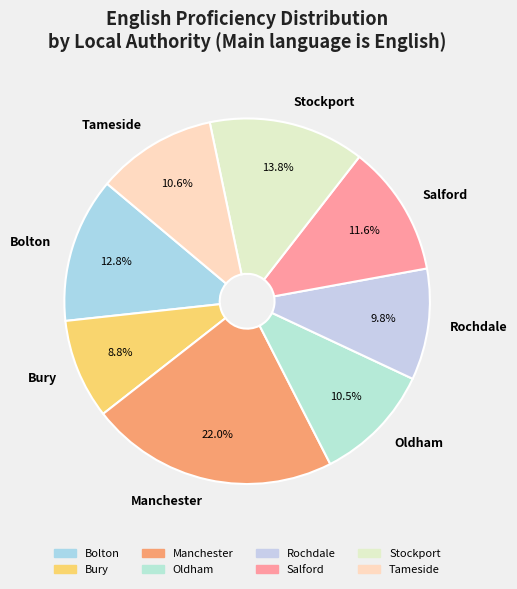

Does any single category account for the majority?

No